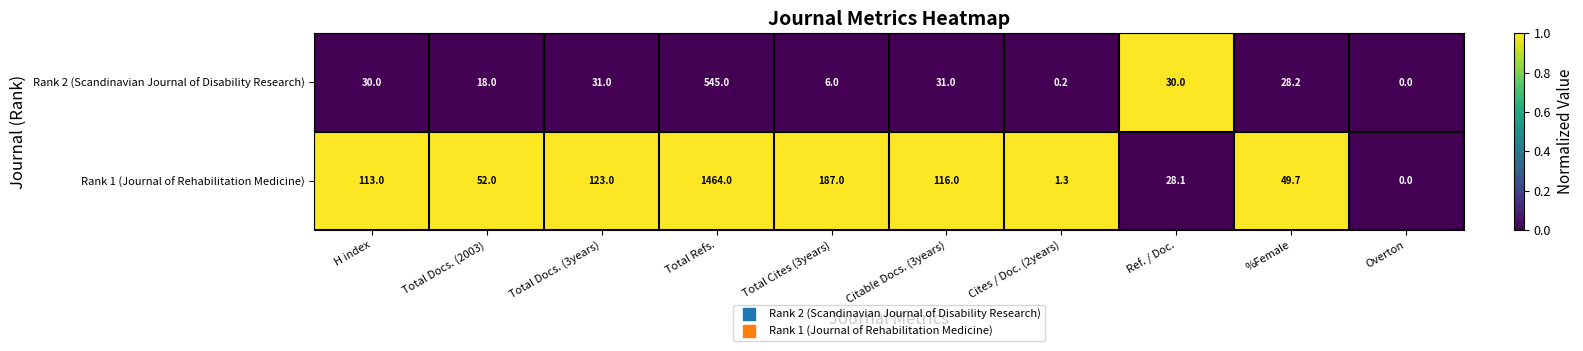

What is the difference between the maximum and minimum values in the Rank 2 (Scandinavian Journal of Disability Research) series?

545.0